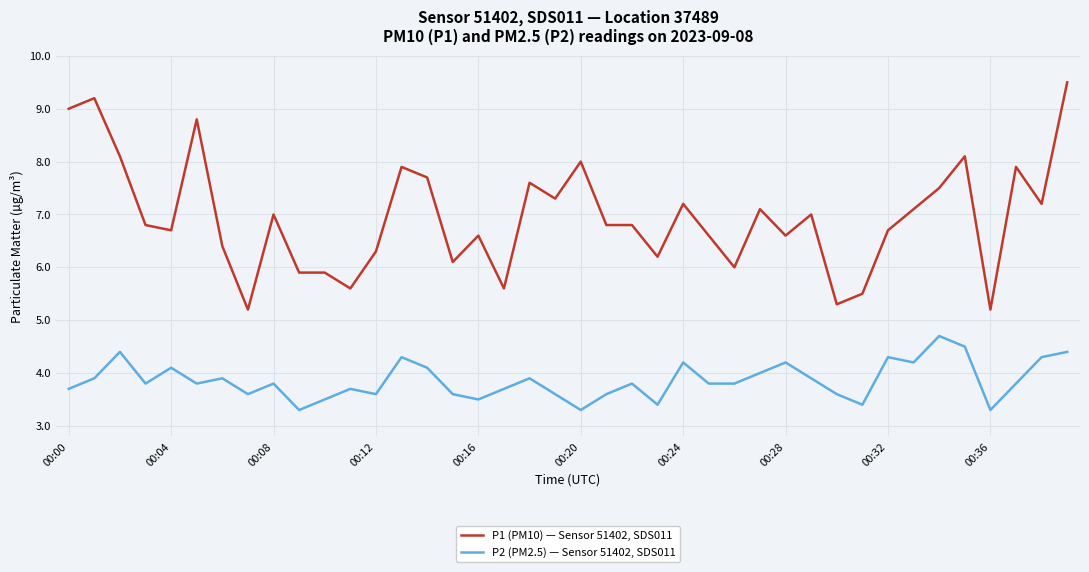

How many lines are shown in the chart?

2